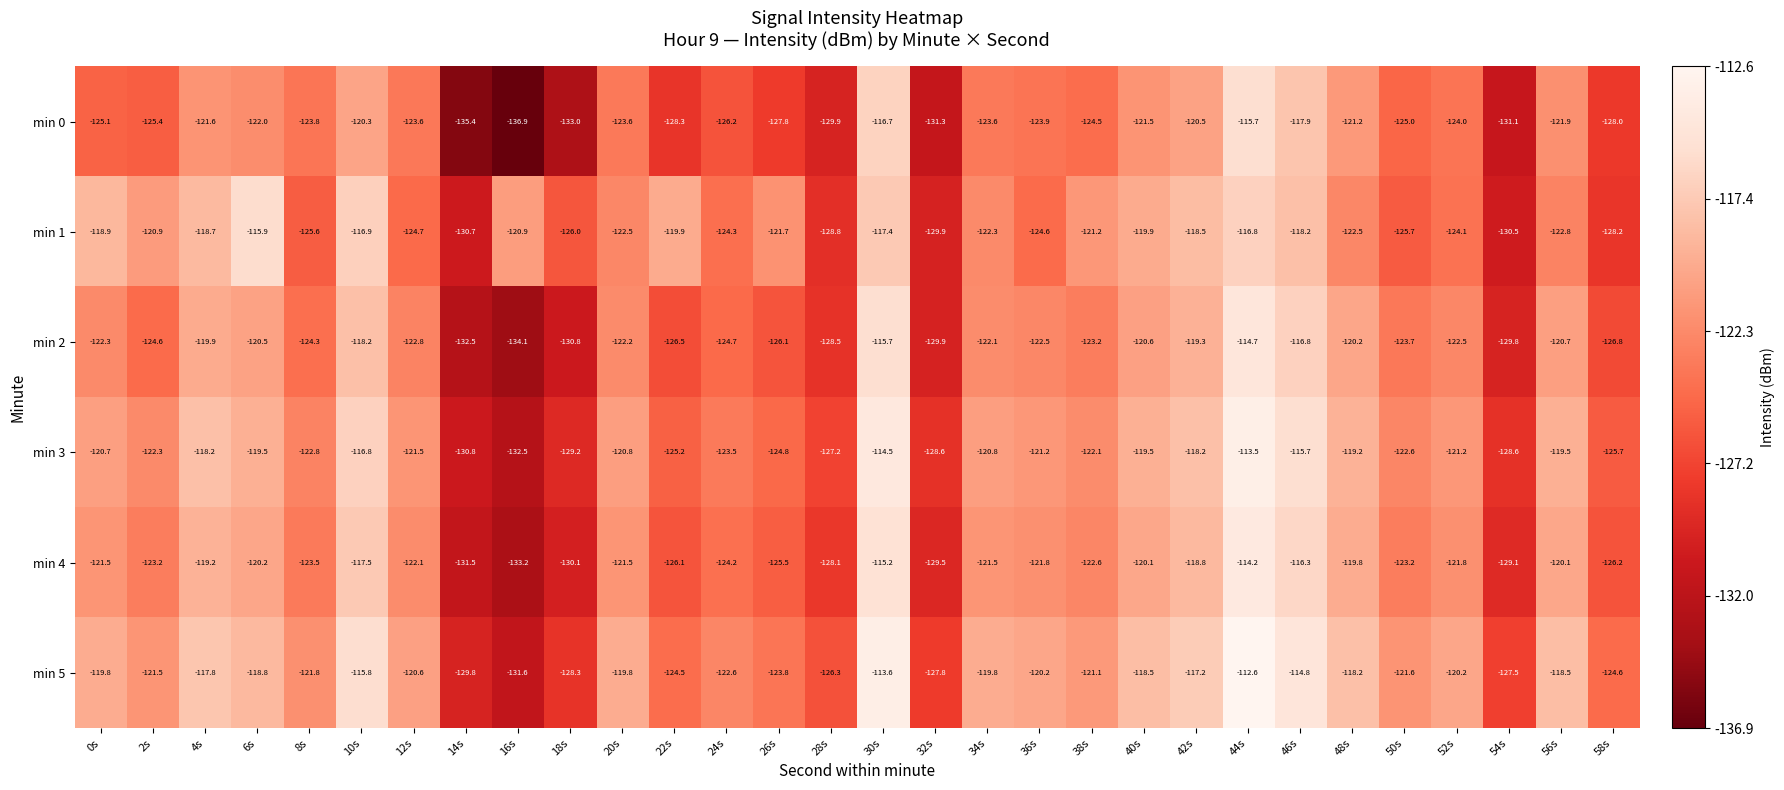

What is the difference between the second highest and minimum values in the min 5 series?

18.0